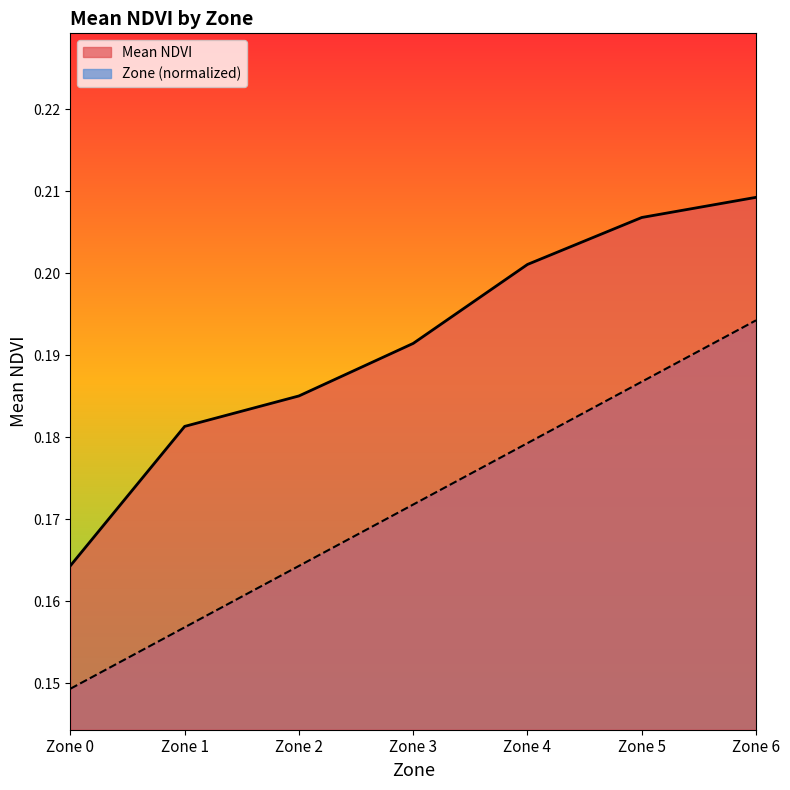

The value of Mean NDVI at Zone 6 is 0.2. True or false?

True